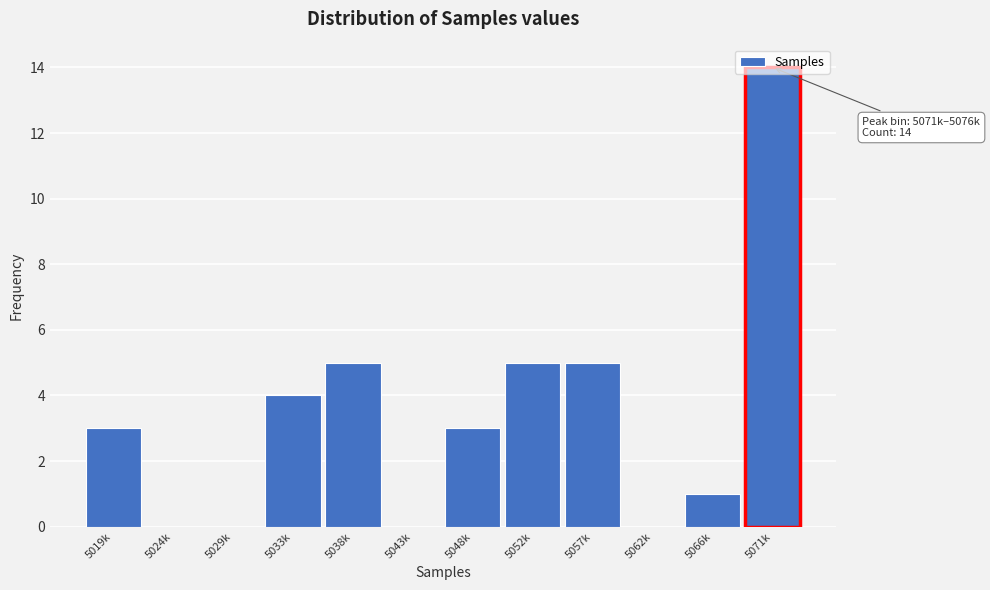

Approximately how many times larger is the value at 5019k compared to 5052k?

0.6